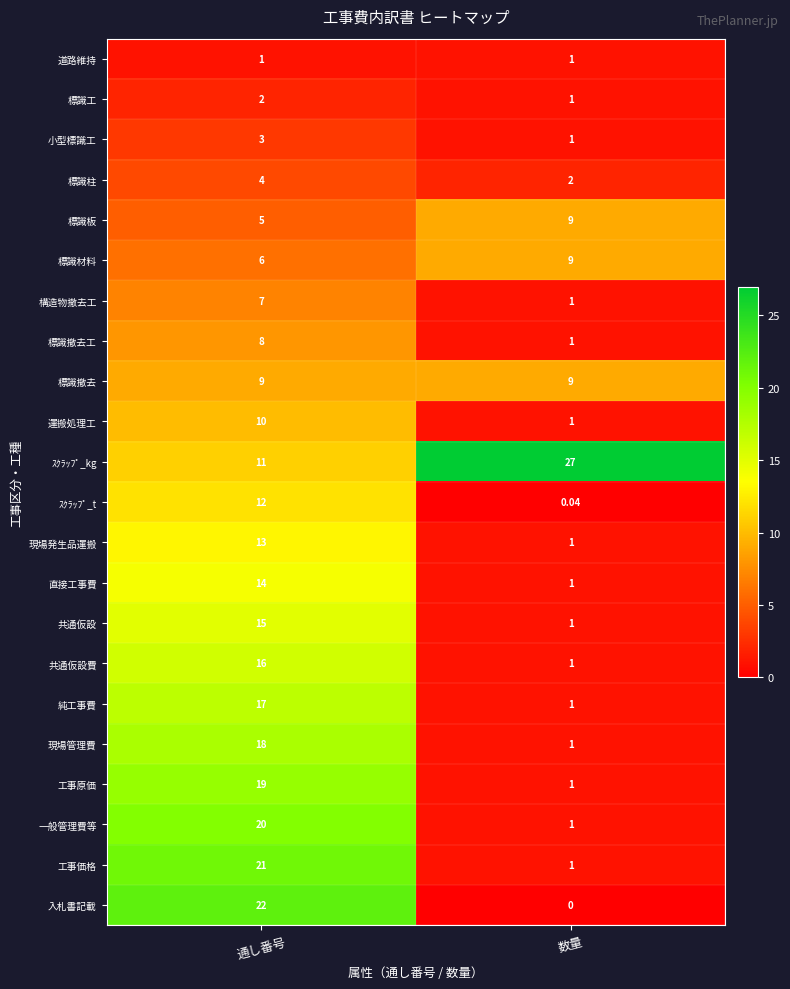

Is the value of 道路維持 at 通し番号 greater than the value of 標識撤去 at 数量?

No